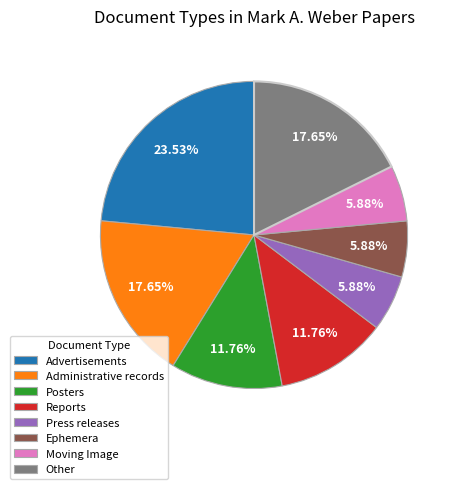

True or false: Press releases accounts for 6% of the total.

True